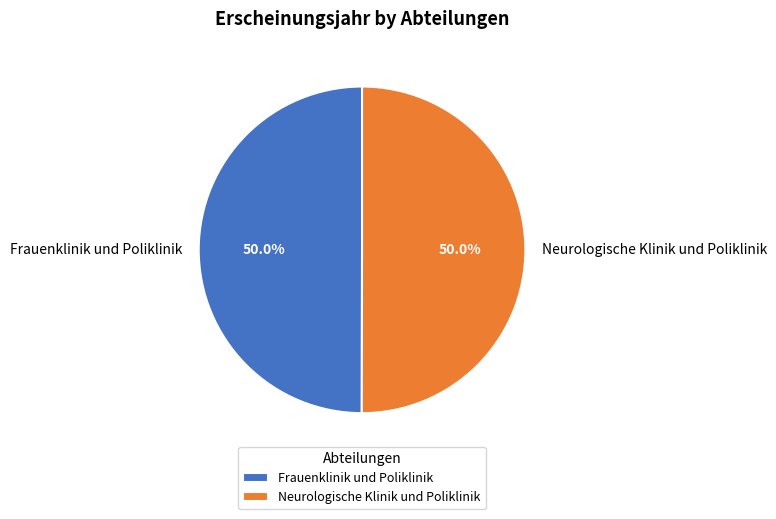

Combined, do Frauenklinik und Poliklinik and Neurologische Klinik und Poliklinik account for over 50%?

Yes